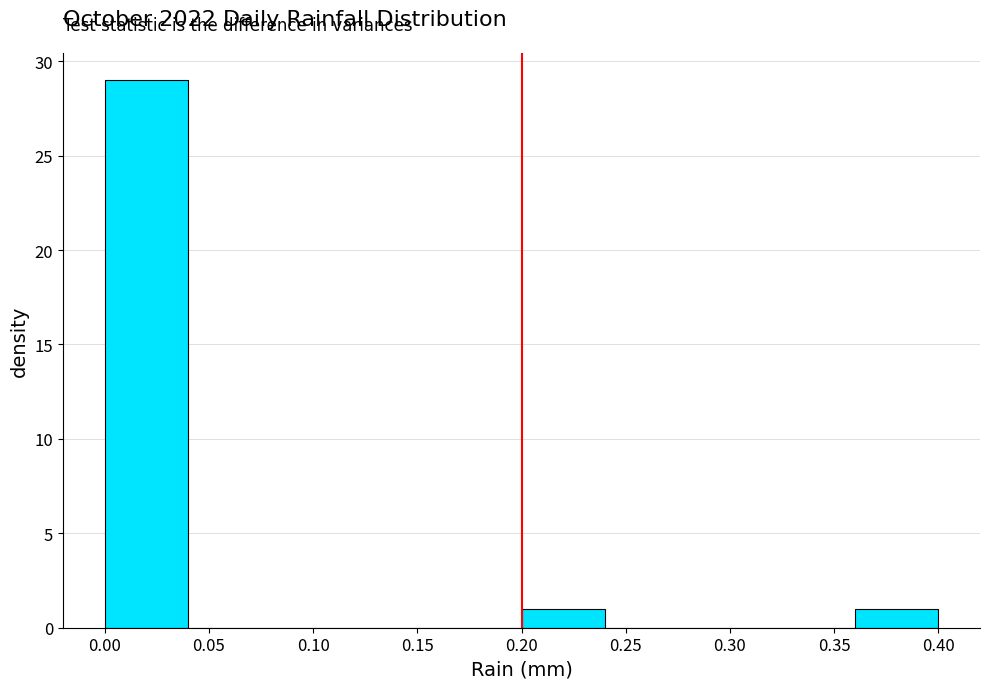

What is the height of the bar covering 0.00 to 0.04 on the x-axis? The values are not printed on the chart, so give them approximately, as read against the axis.

29